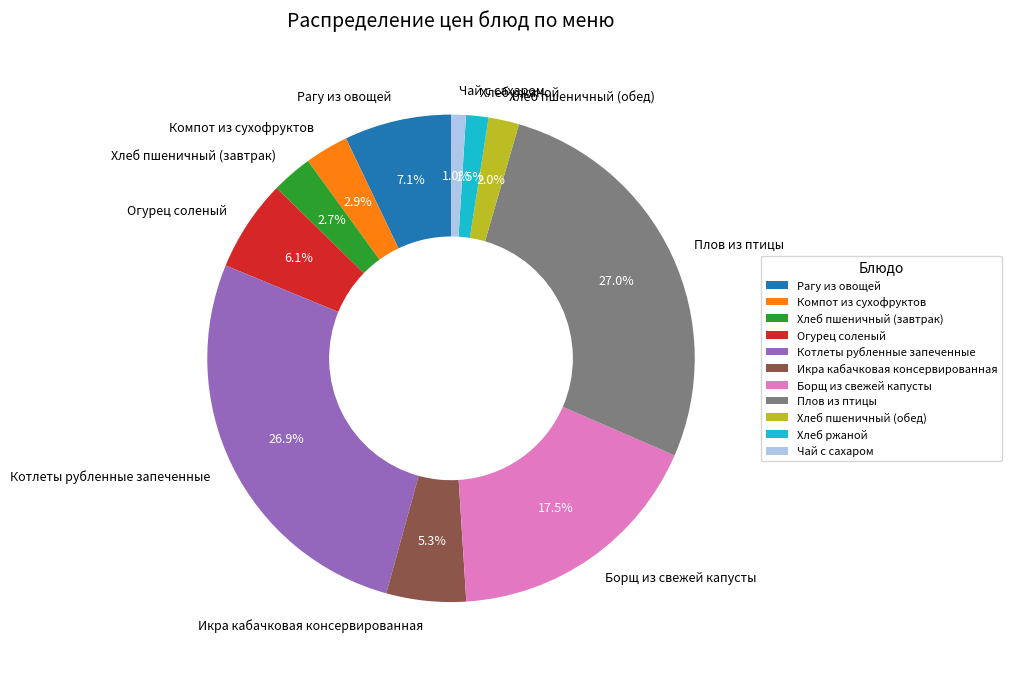

What percentage is the Плов из птицы slice, to the nearest percent?

27%